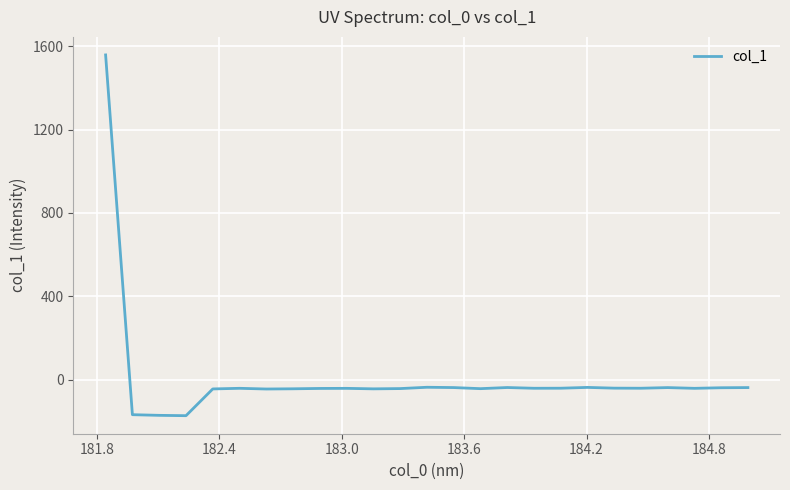

What is the difference between the maximum and minimum values?

1731.9